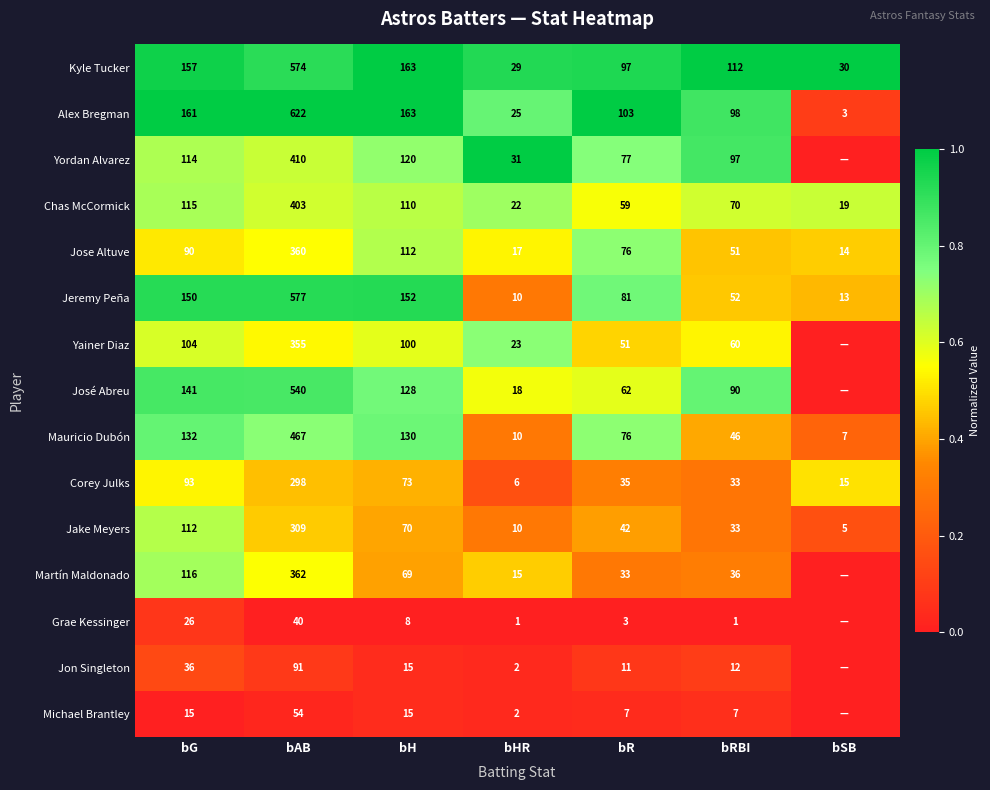

What is the difference between the maximum and minimum values in the Jake Meyers series?

304